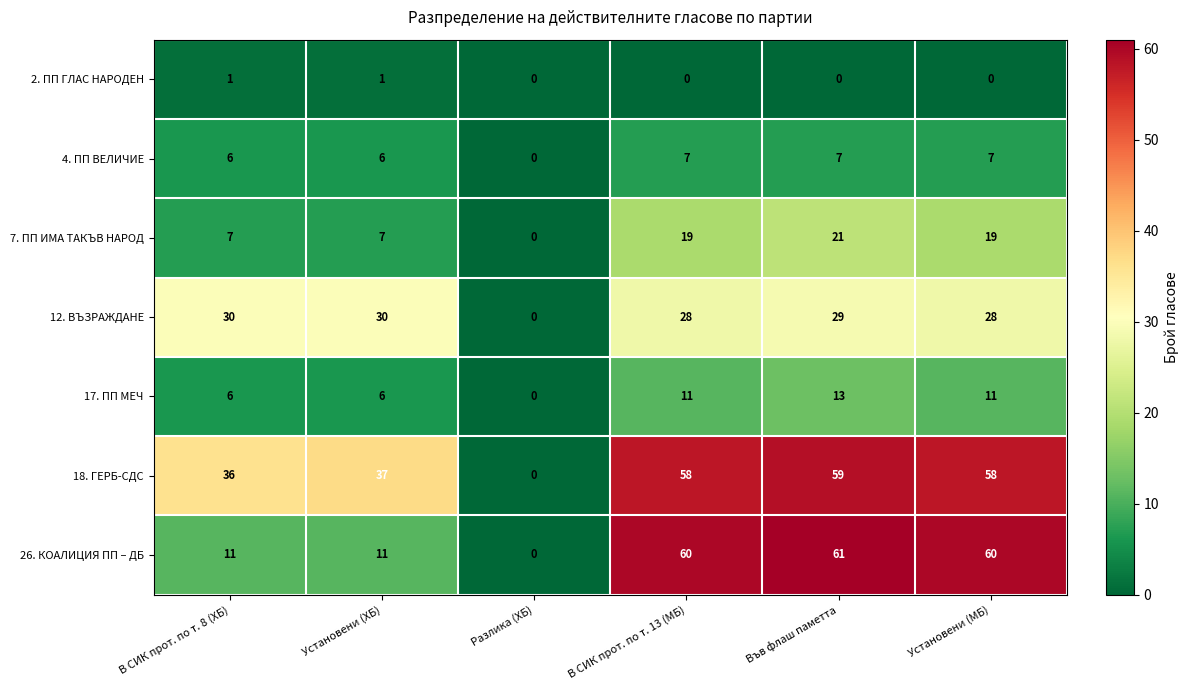

Is the value of 2. ПП ГЛАС НАРОДЕН at В СИК прот. по т. 13 (МБ) greater than the value of 4. ПП ВЕЛИЧИЕ at Във флаш паметта?

No